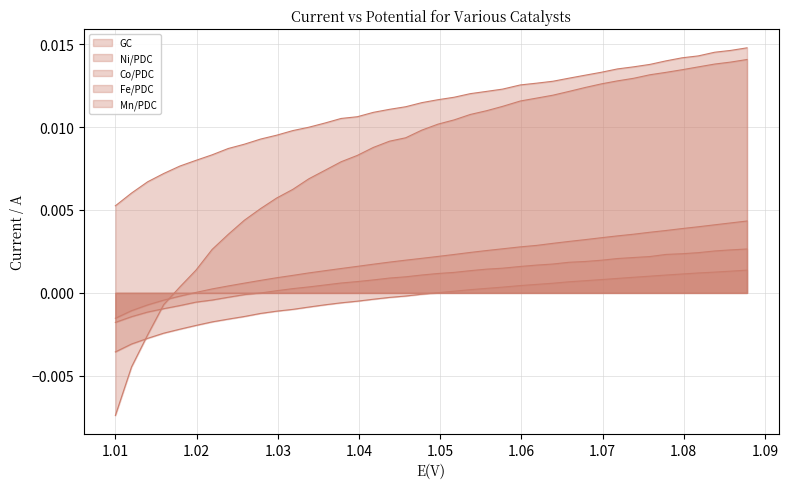

Does the chart display data point markers on the line(s)?

No